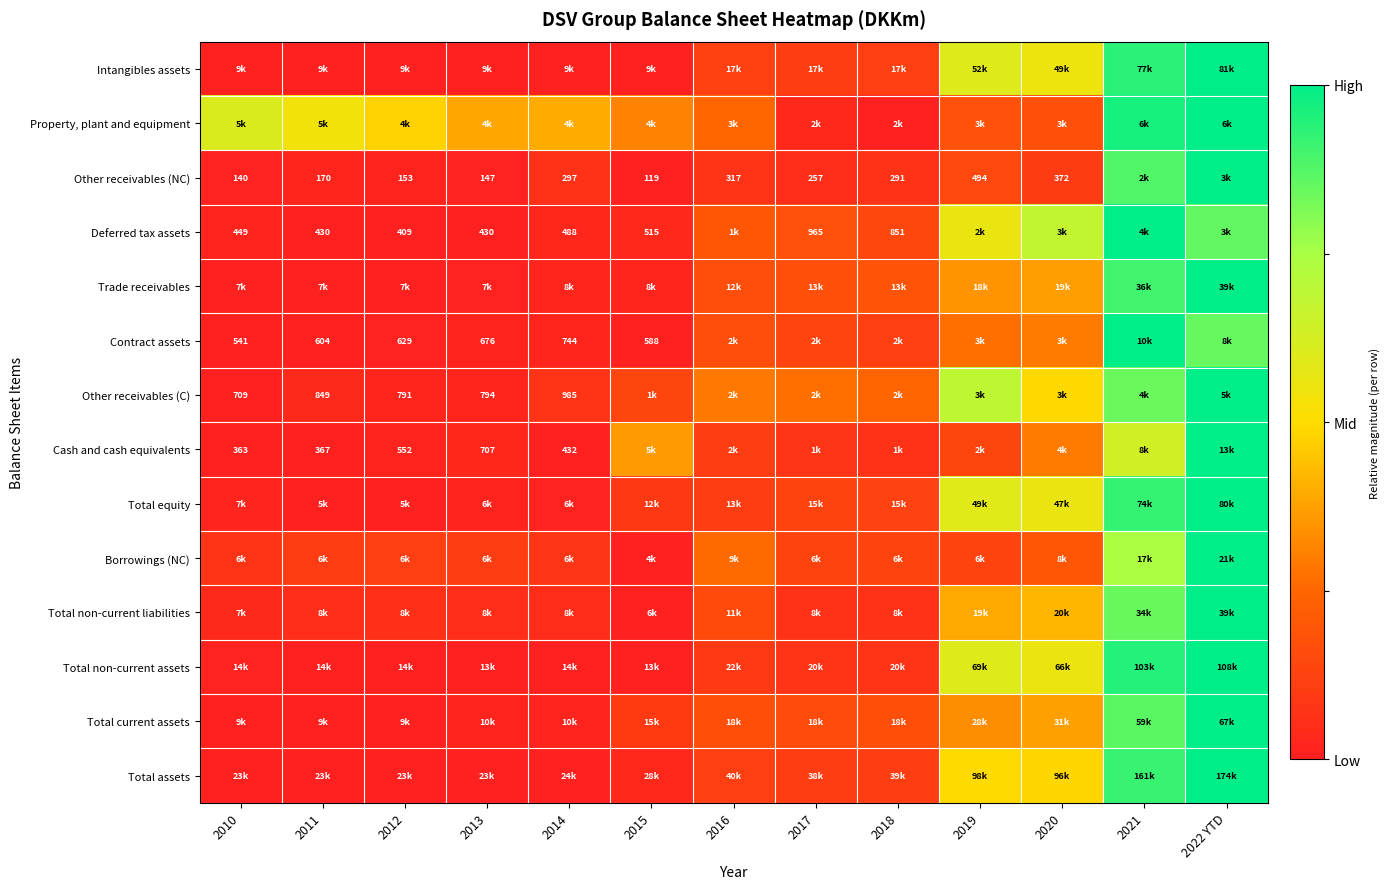

At how many categories does at least one series exceed 0?

13